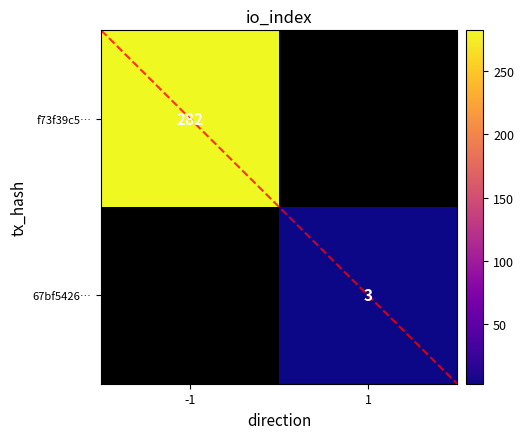

Count the f73f39c57f59e352963f0a669714bea5e1738b6 values in the range -1 to 282.

2